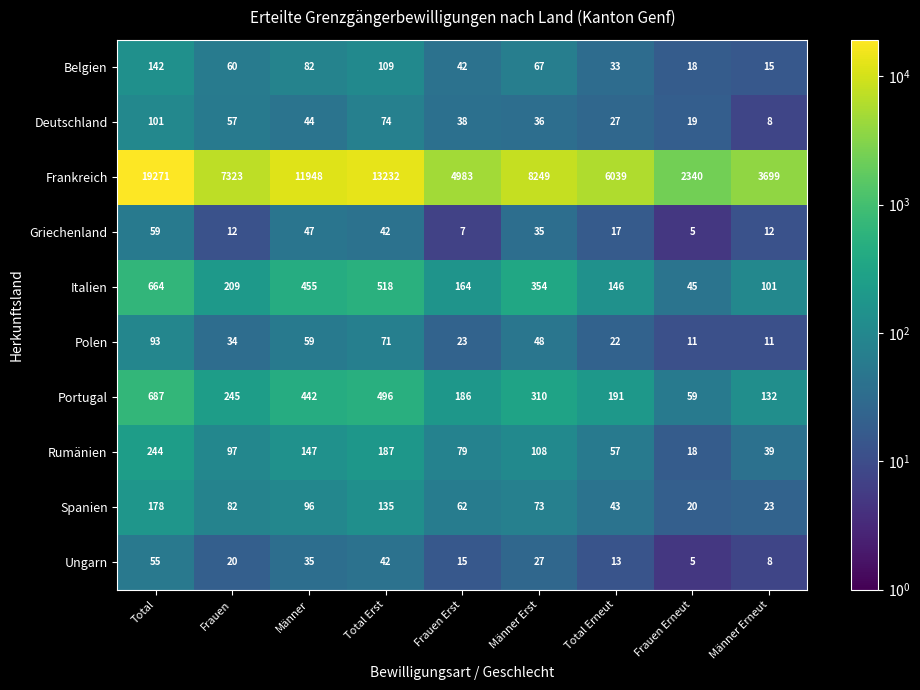

What is the sum of all Deutschland values?

404